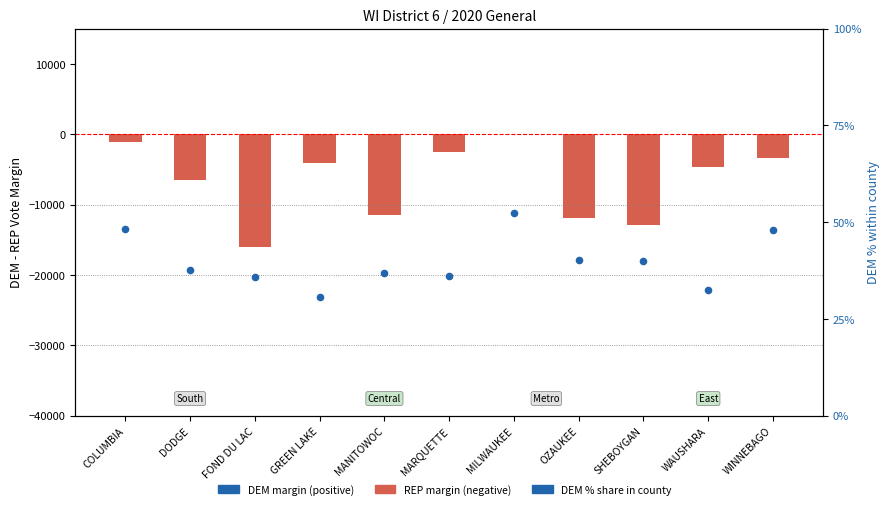

Is the value of DEM-REP margin at OZAUKEE greater than the value of DEM % share at GREEN LAKE?

No